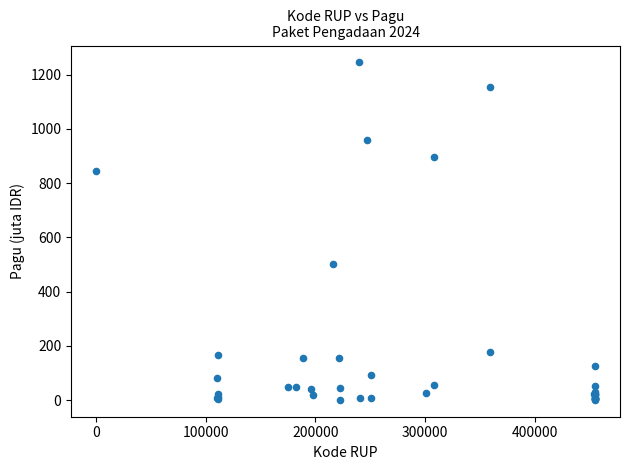

What Y value in the scatter plot is closest to 622?

499.9